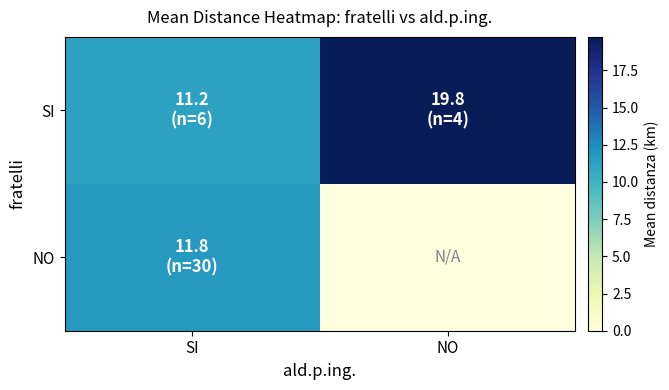

Which category has the lowest value across all series?

SI